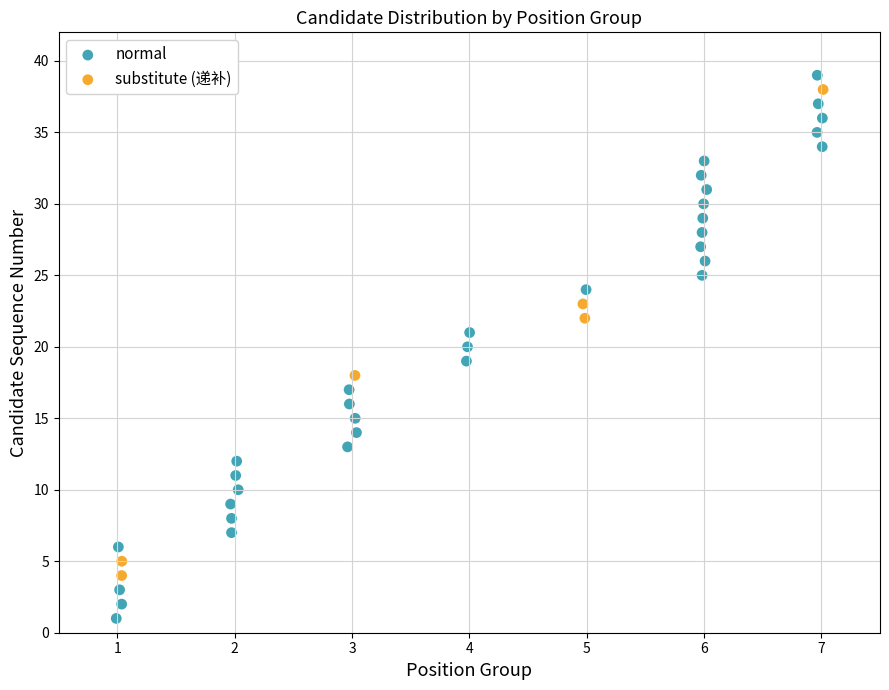

Which series has the largest Y range (max minus min)?

normal